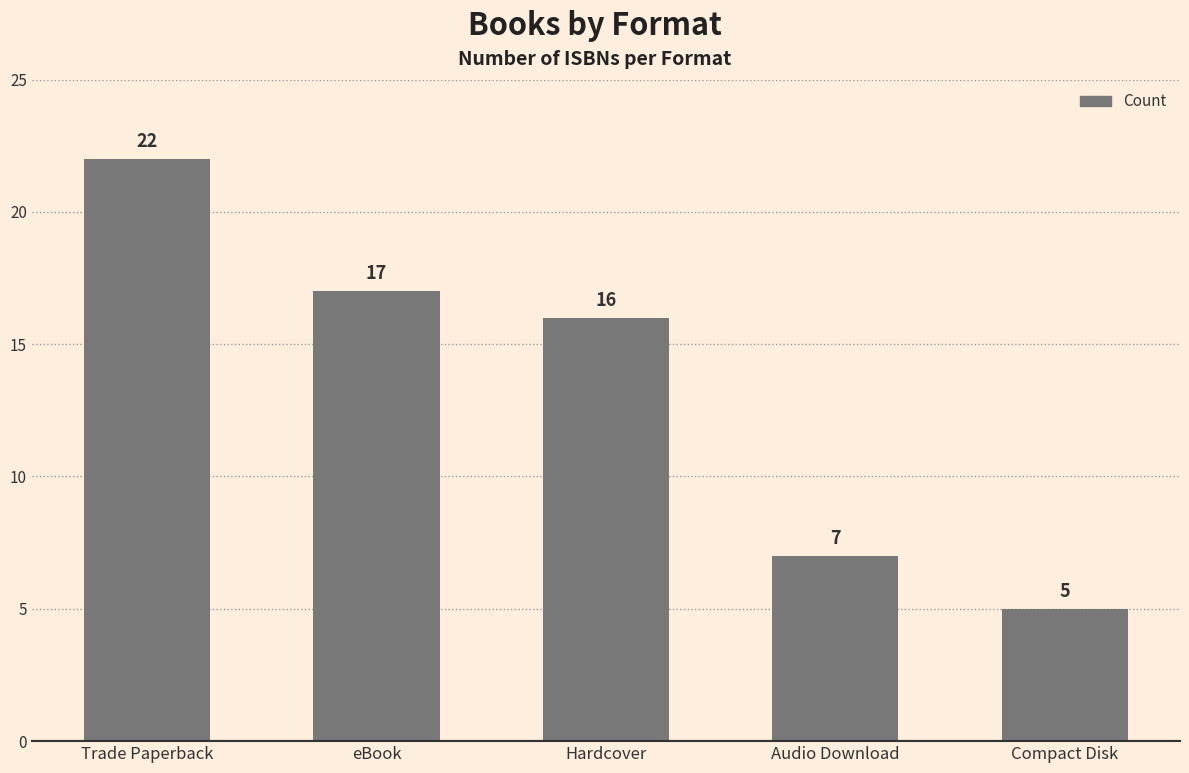

What is the average value?

13